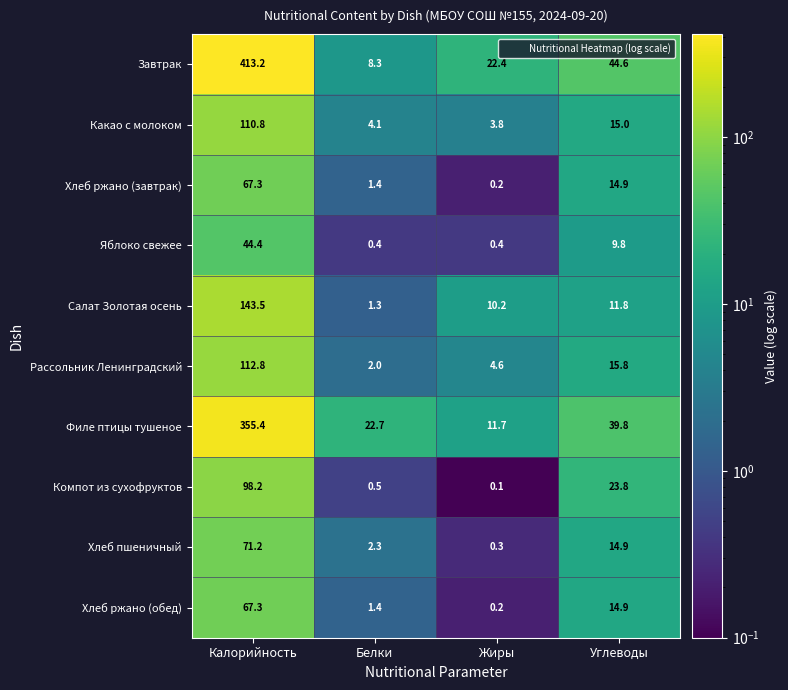

List the labels in order of Хлеб ржано (завтрак) value, largest first.

Калорийность, Углеводы, Белки, Жиры